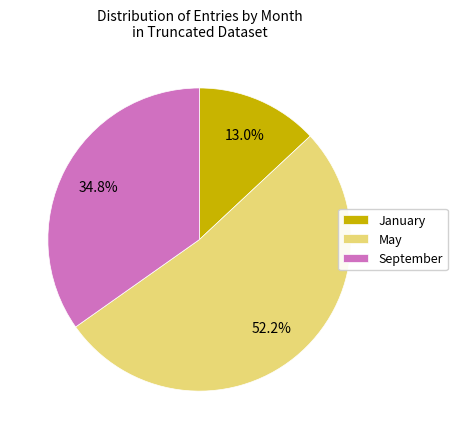

Do January and September together represent more than half of the pie?

No